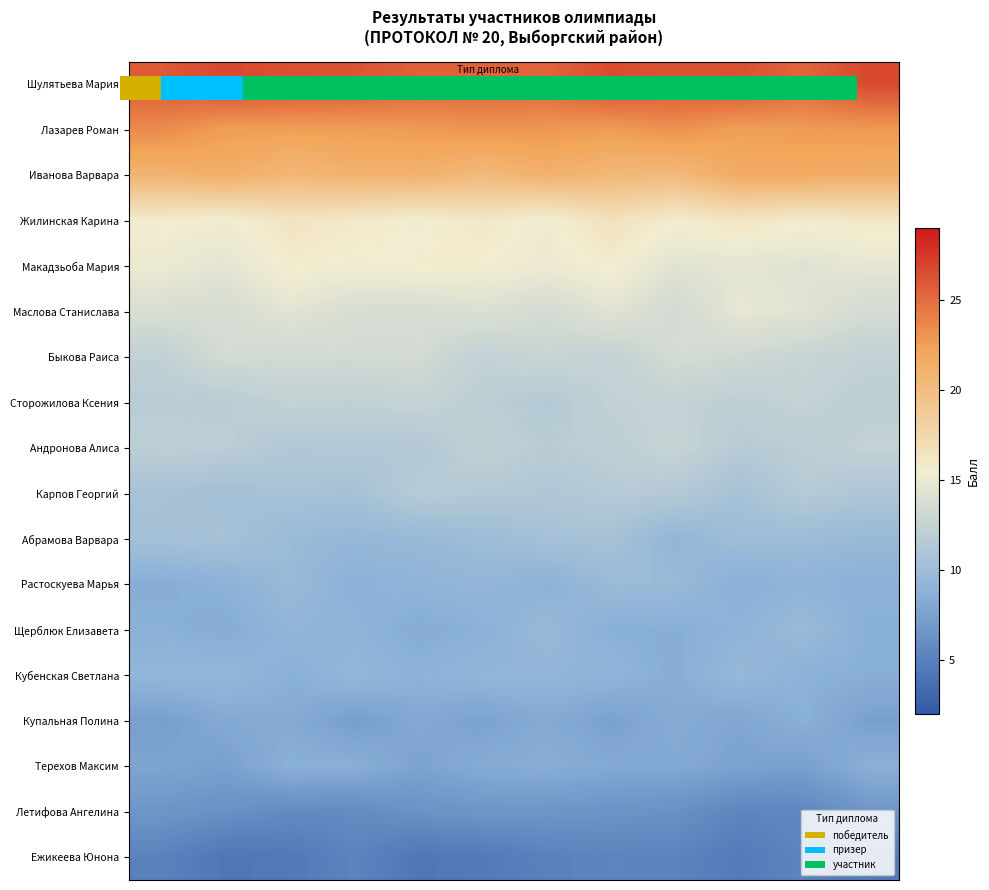

What is the average value of the Купальная Полина series?

7.9